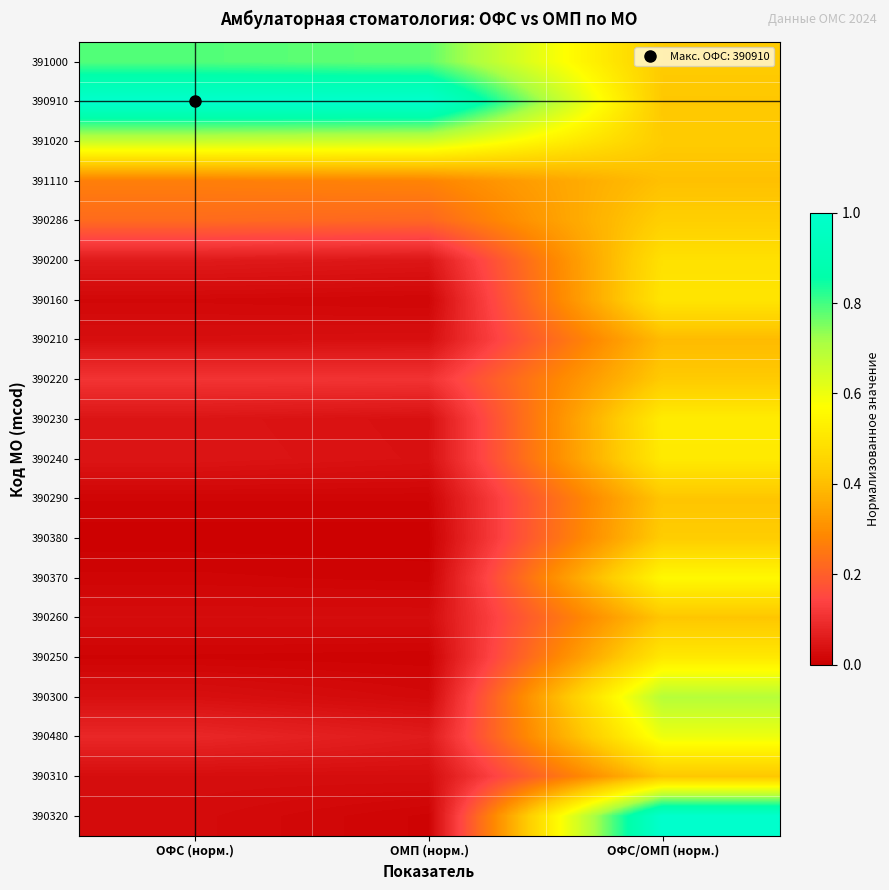

Which series has the largest total across all categories?

390910